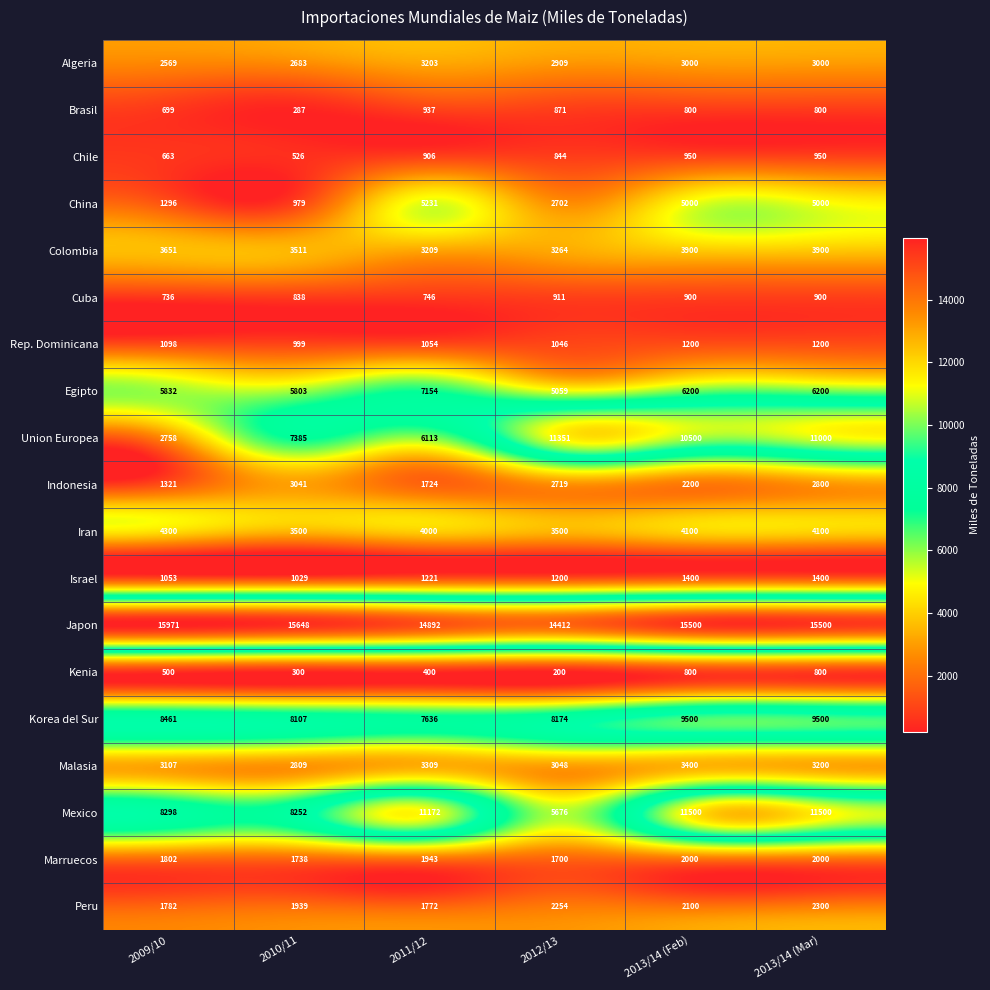

What is the difference between the maximum and minimum values in the Colombia series?

691